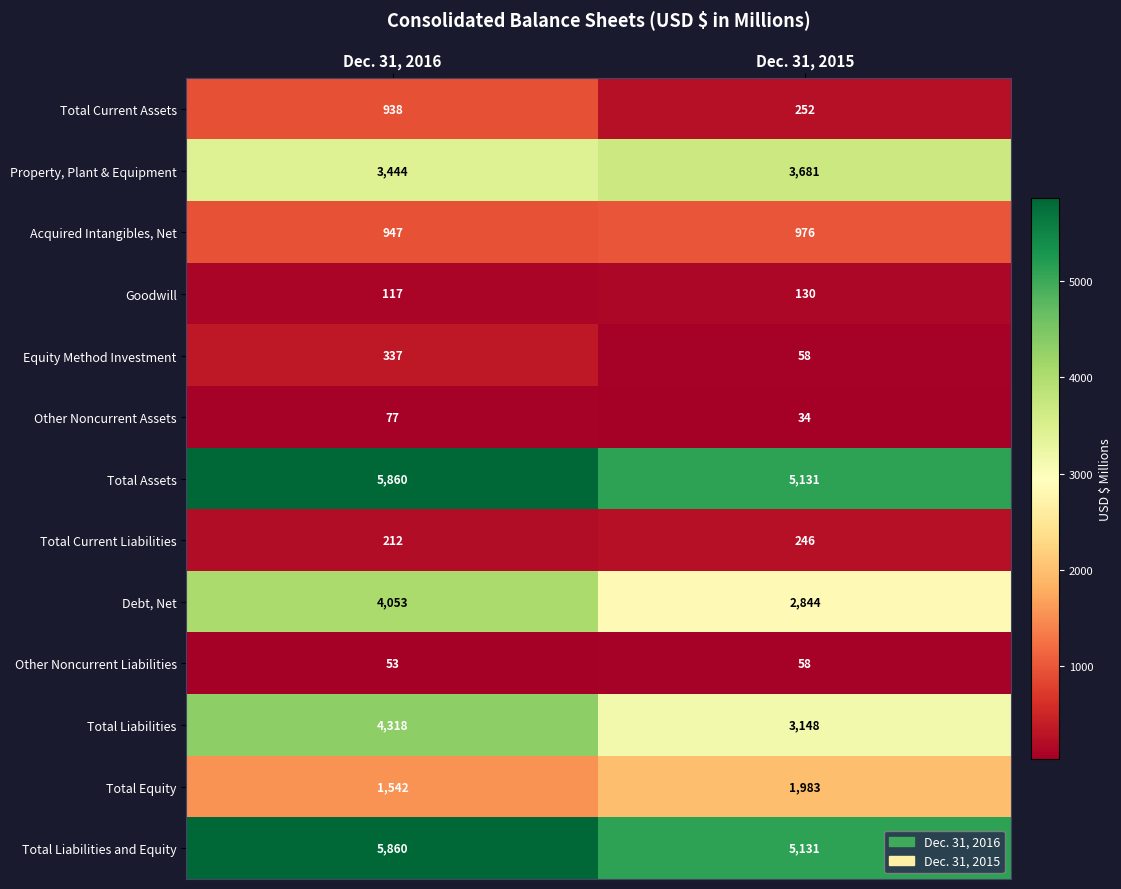

List the labels in order of Total Current Liabilities value, largest first.

Dec. 31, 2015, Dec. 31, 2016